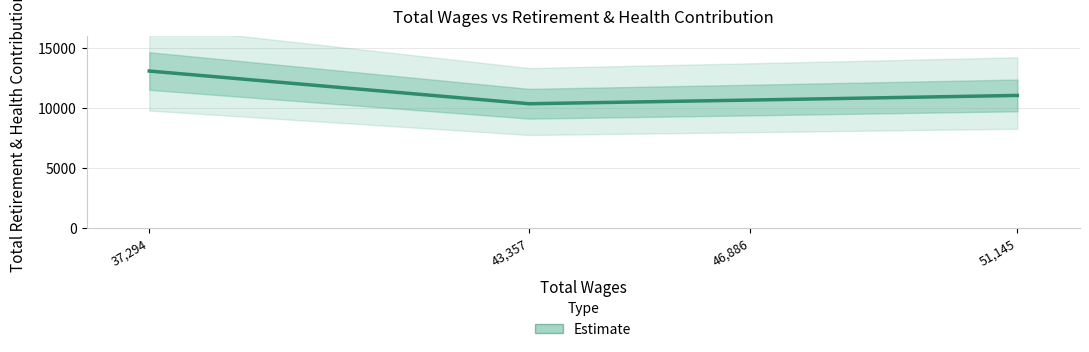

List the labels in order of value, smallest first.

43,357, 46,886, 51,145, 37,294